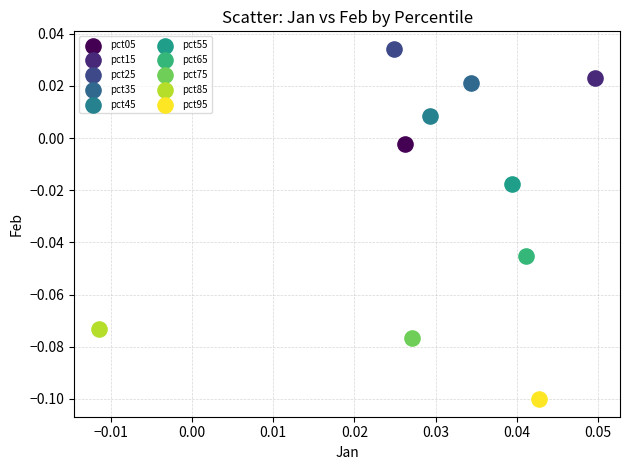

Which series contains the highest Y value?

pct25